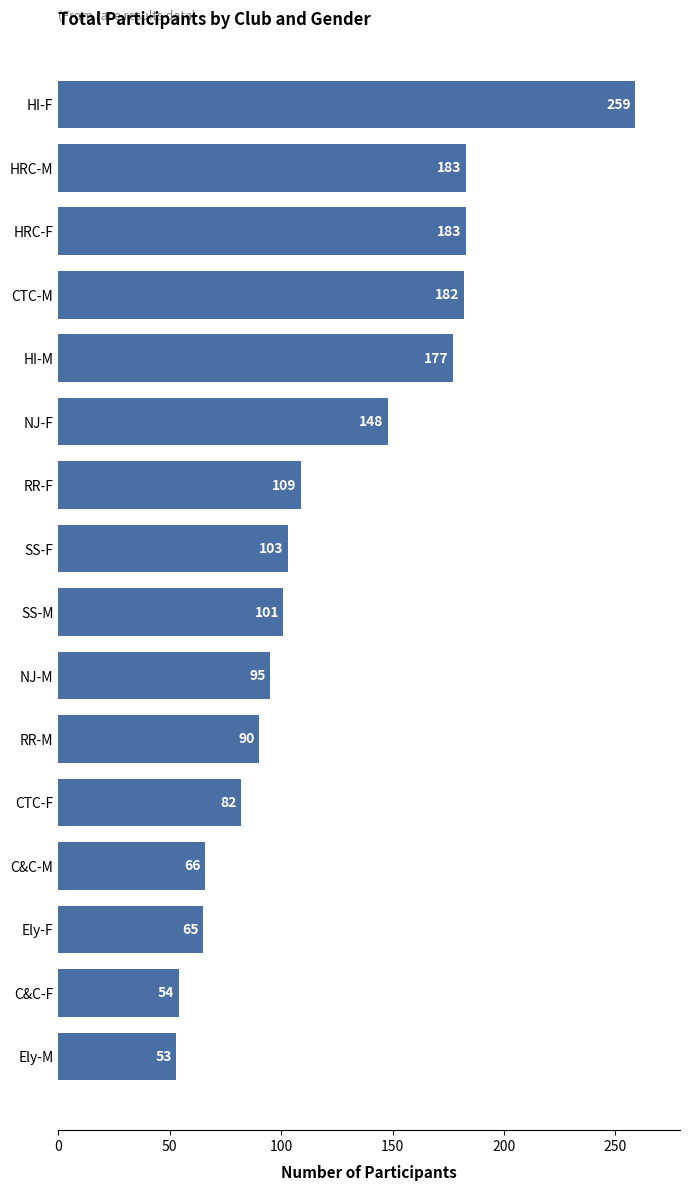

At which label is the value closest to 156?

NJ-F